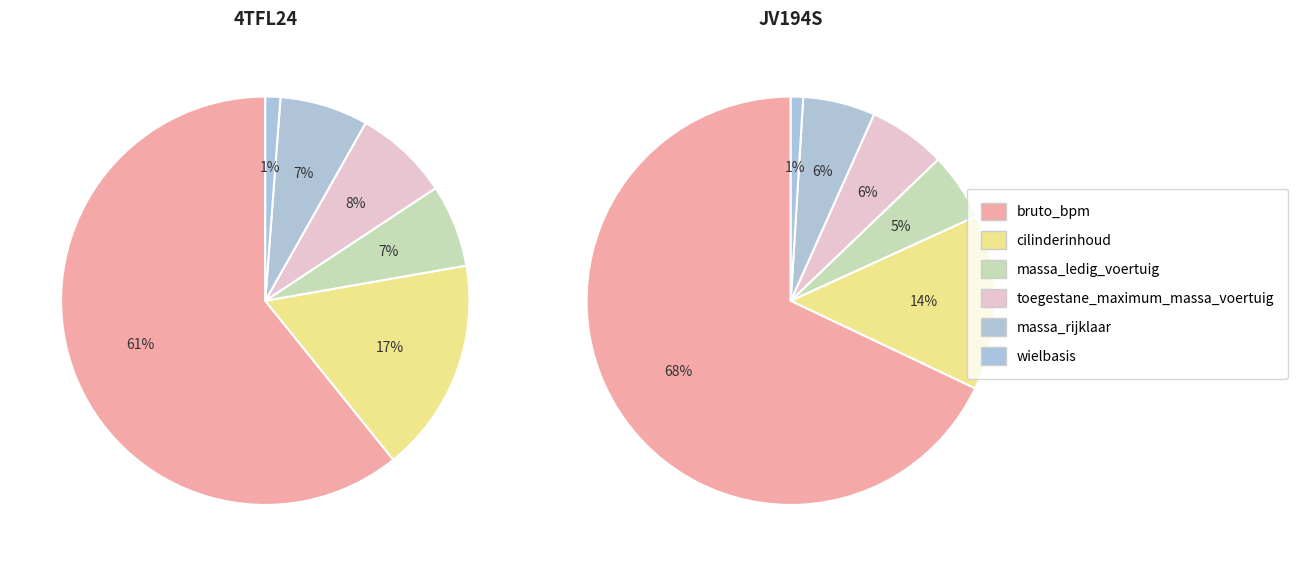

What is the total percentage of massa_ledig_voertuig and bruto_bpm?

67.3%